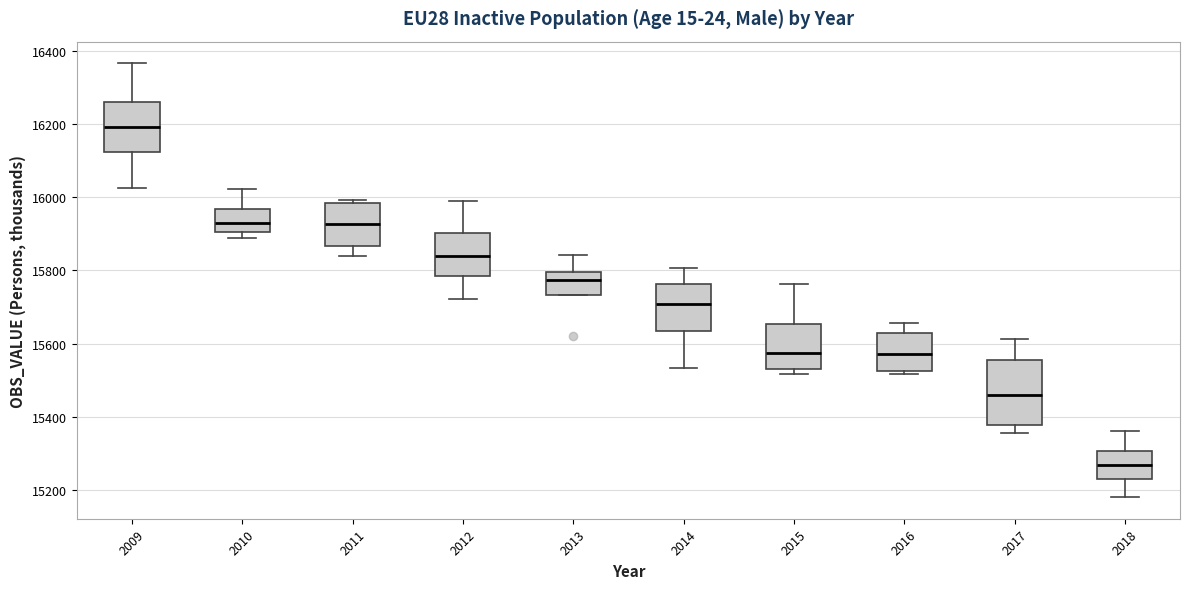

Which box's median line is the highest?

2009